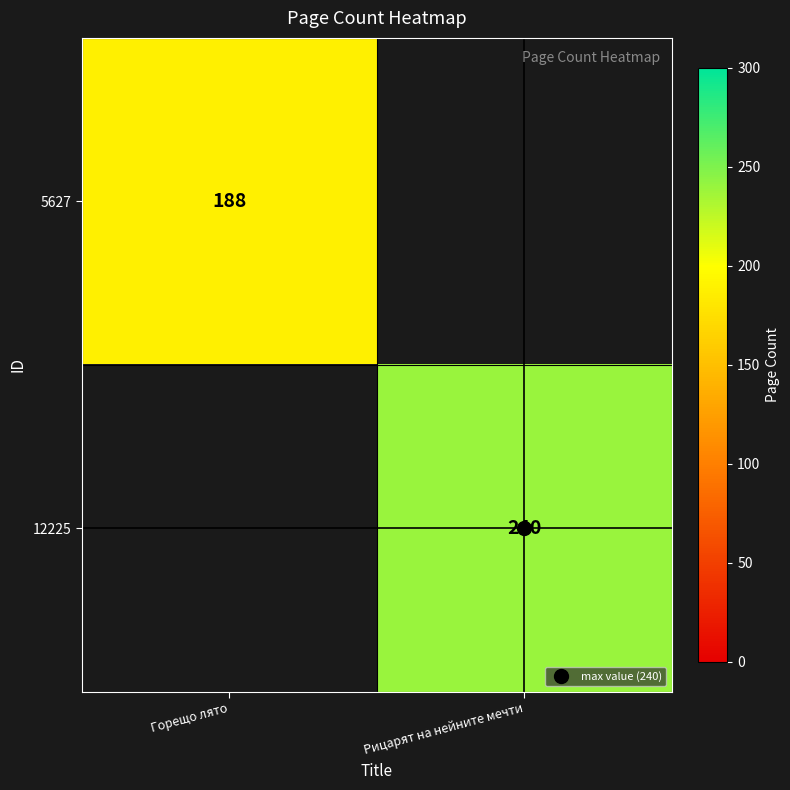

Is it true that 5627 equals 188.0 at Горещо лято?

True